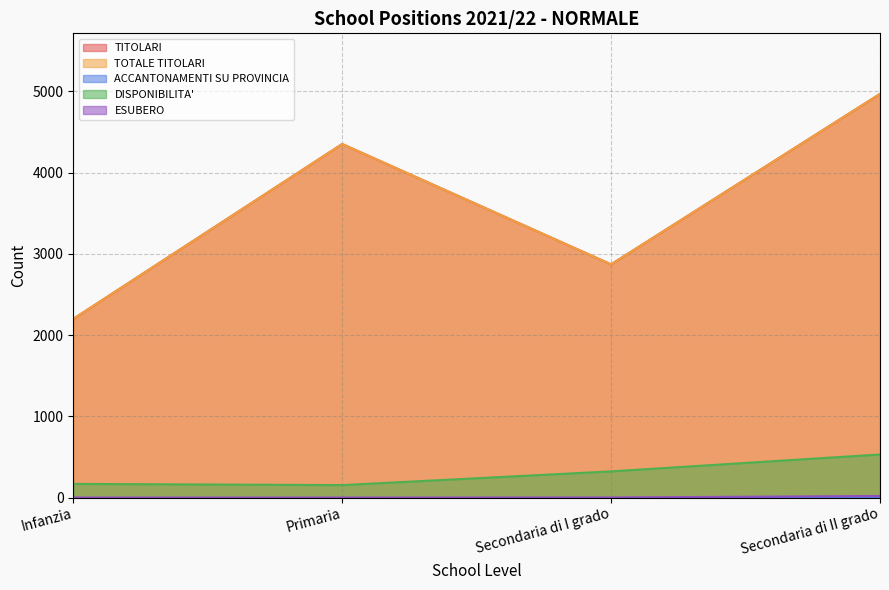

How many data points does each series have?

4